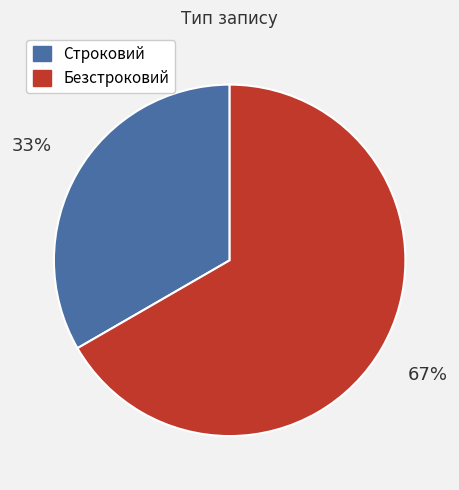

What is the ratio of the value at Безстроковий to the value at Строковий?

2.0